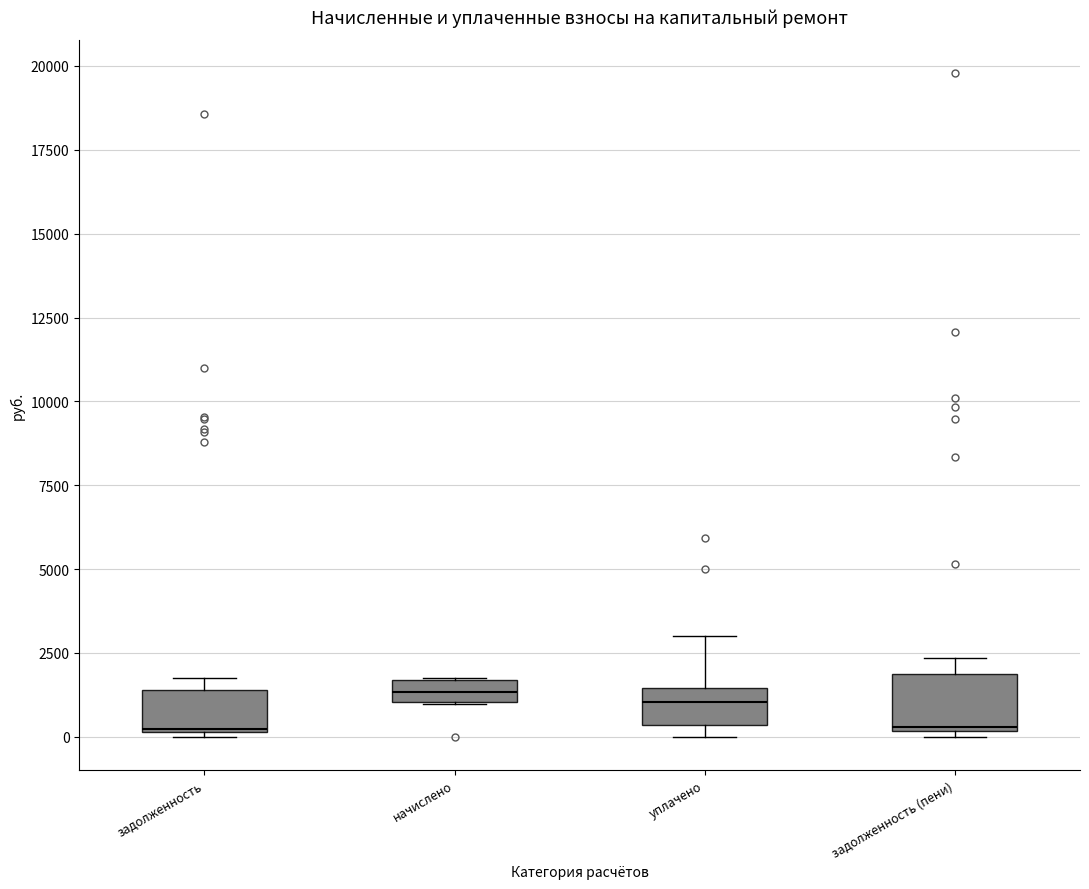

Where is the upper edge of the box for уплачено on the y-axis? The values are not printed on the chart, so give them approximately, as read against the axis.

1500